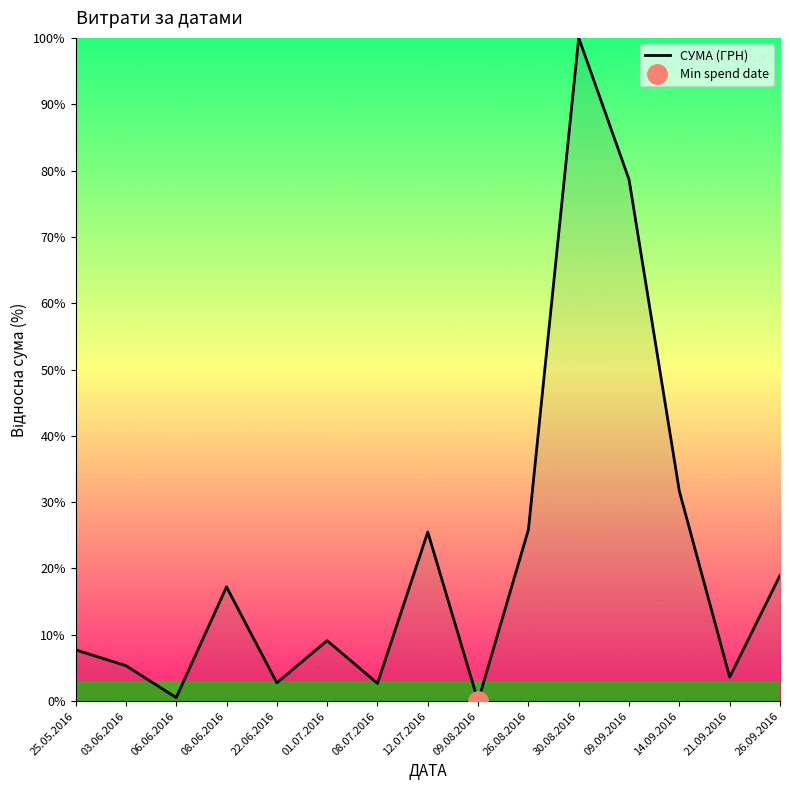

Where is the data nearest to the value 50?

14.09.2016